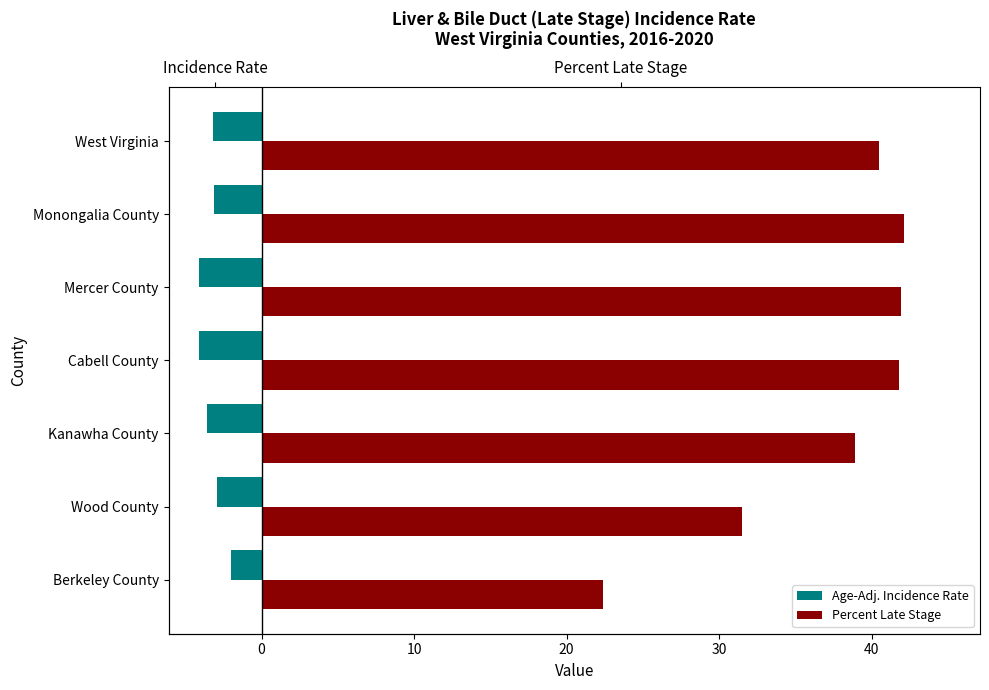

Rank the series by their maximum value, from lowest to highest.

Age-Adj. Incidence Rate, Percent Late Stage